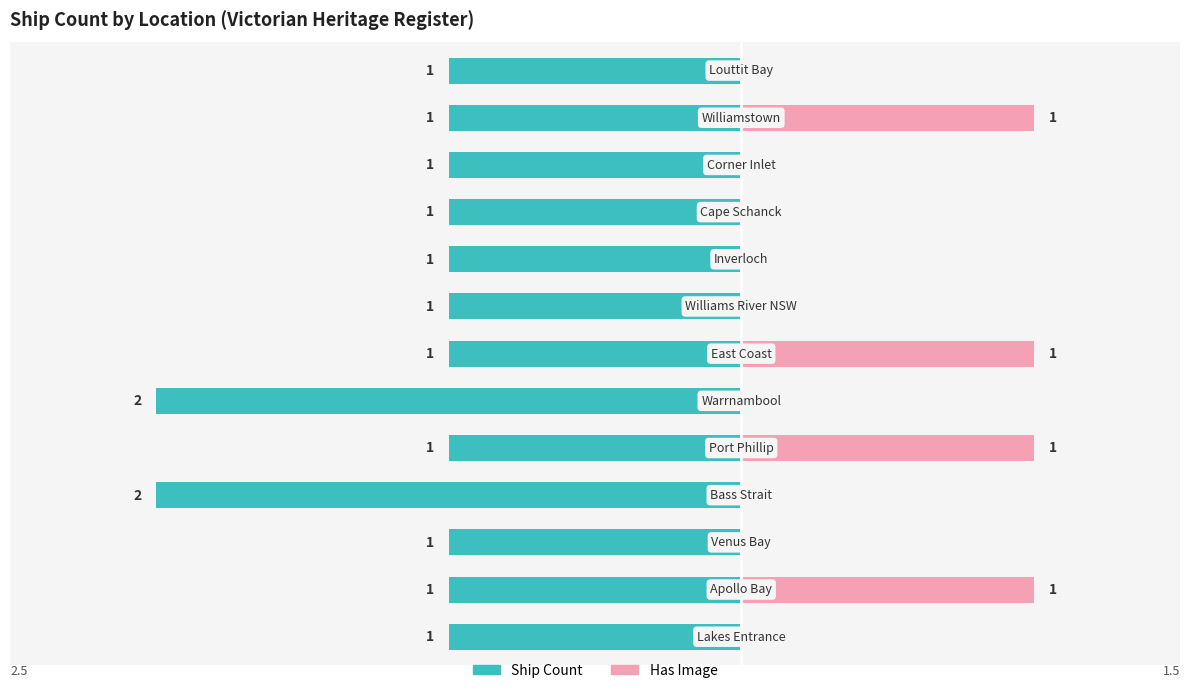

How many bars are there in total?

26